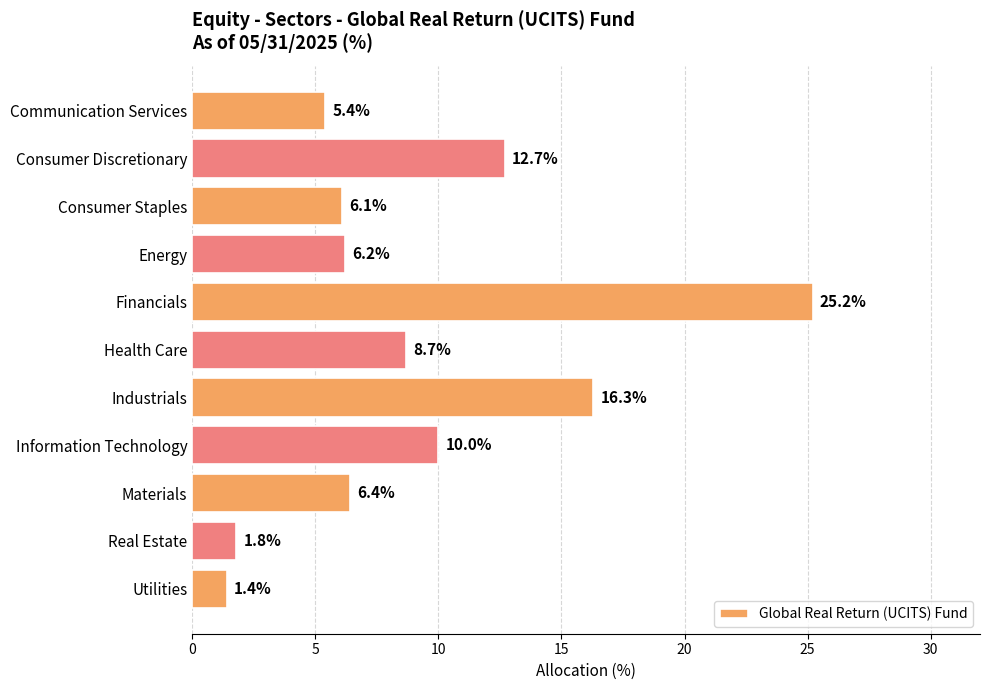

What is the ratio of the value at Industrials to the value at Financials?

0.6